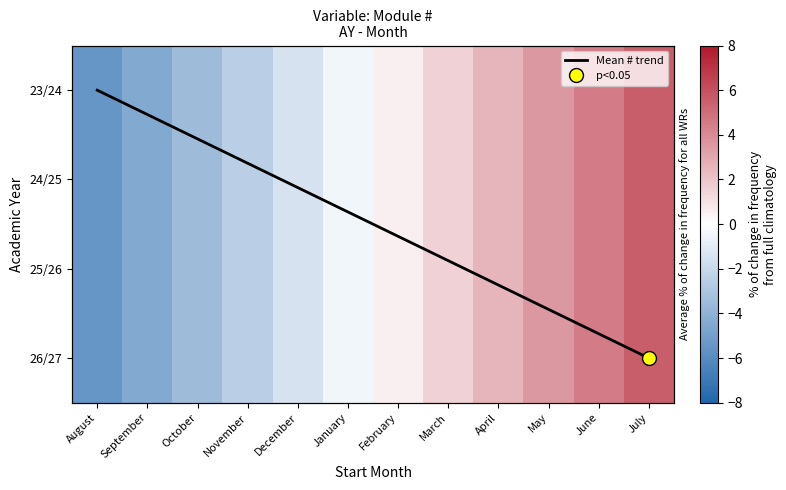

What value does the 24/25 series have at June?

4.5